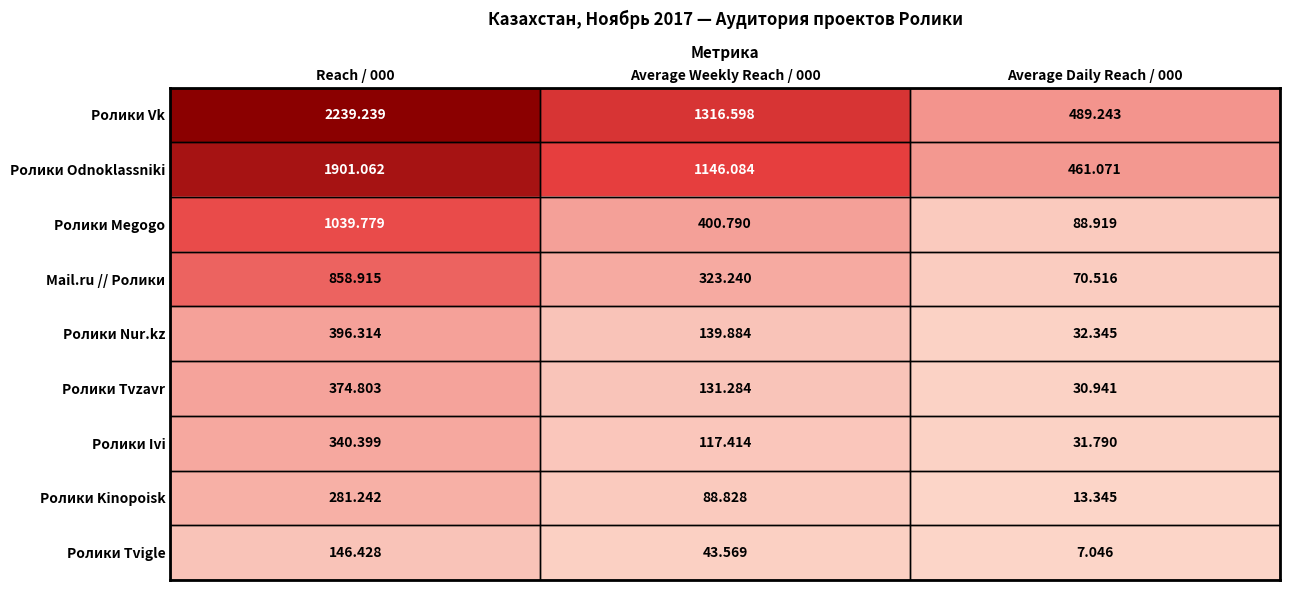

Which series has the largest total across all categories?

Ролики Vk